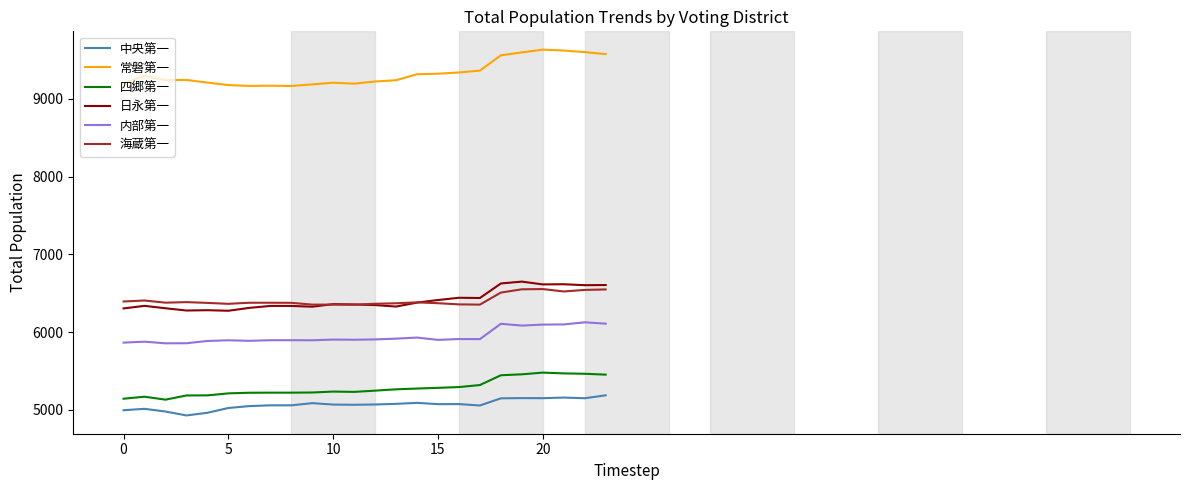

What is the difference between the maximum and second lowest values in the 内部第一 series?

269